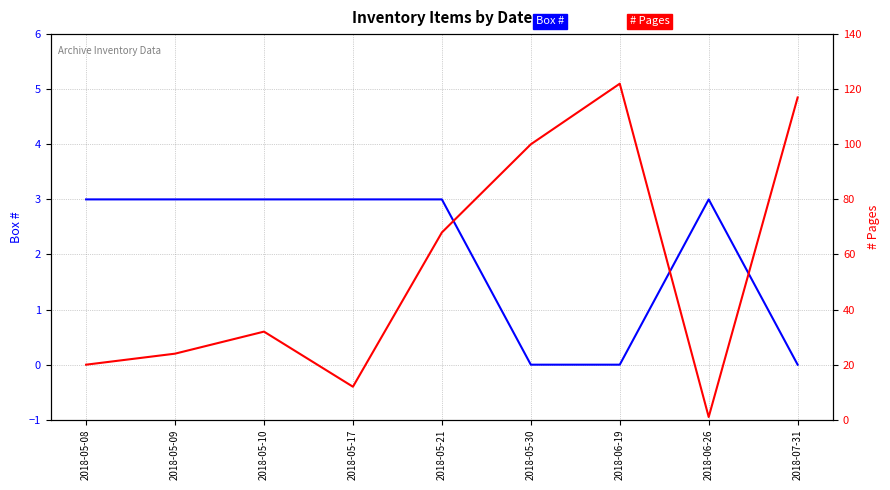

Read the Box # value at 2018-06-26.

3